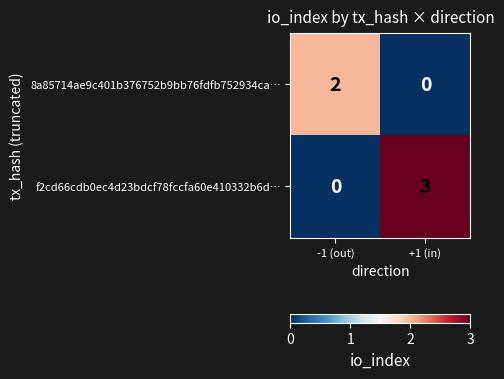

Which series has the largest range (max minus min)?

f2cd66cdb0ec4d23bdcf78fccfa60e410332b6d…